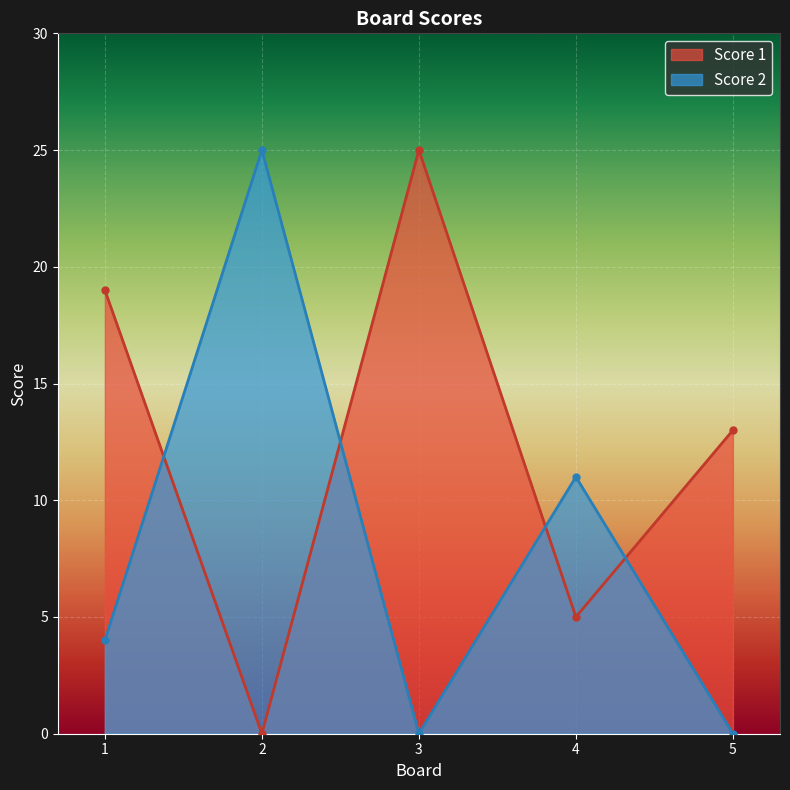

At which label does Score 1 first exceed 13?

1